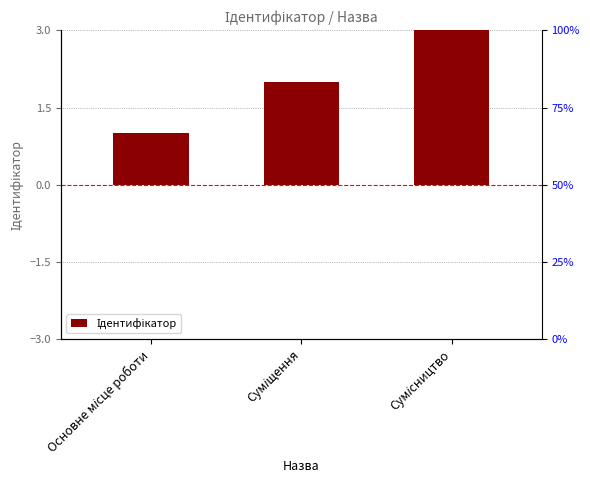

What is the value of the 3rd bar from the left?

3